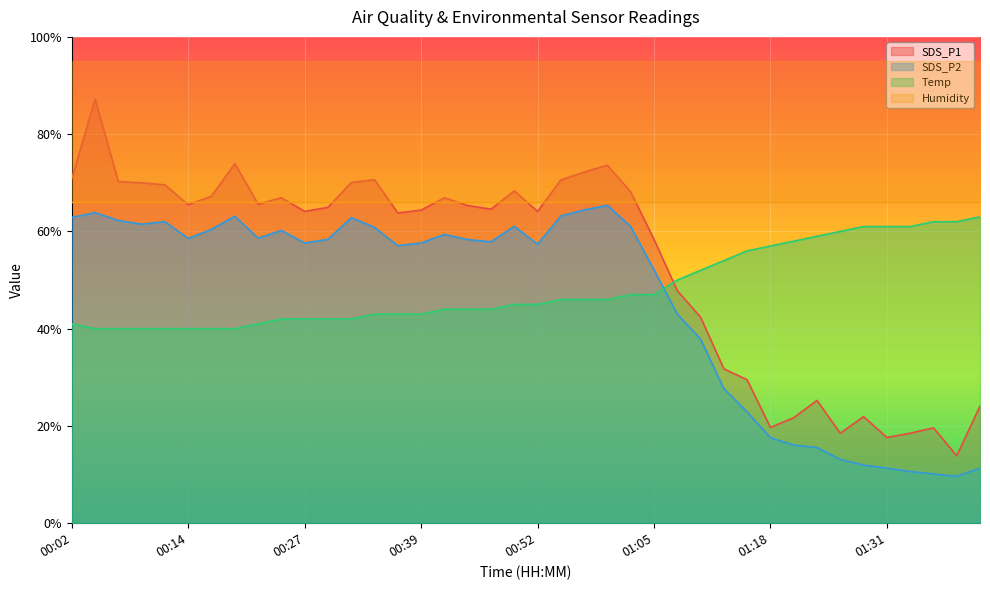

True or false: SDS_P1 has a value of 108.6 at 01:00.

False